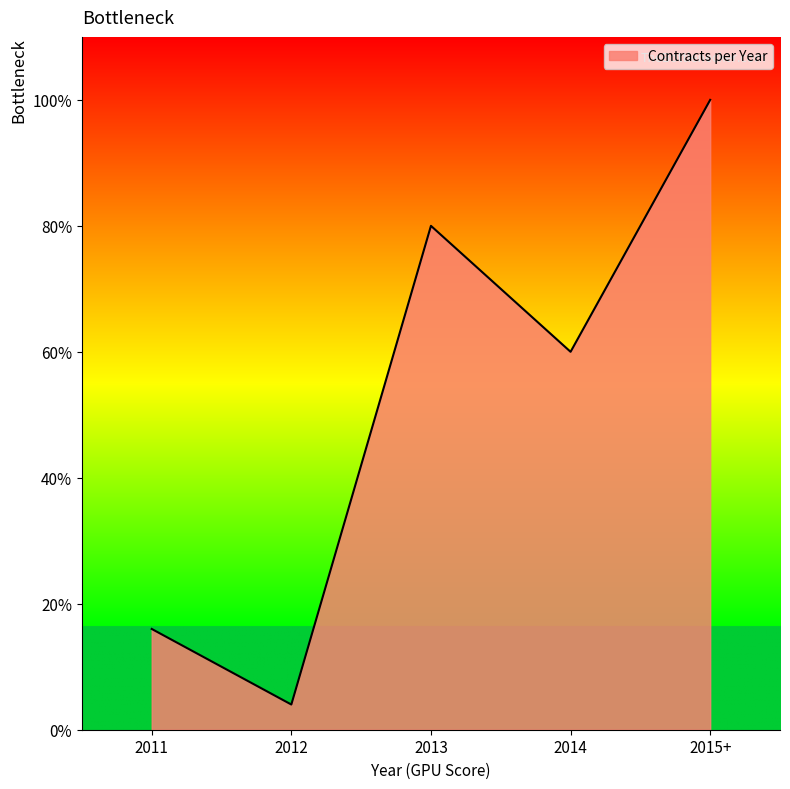

Where is the first local maximum?

2013